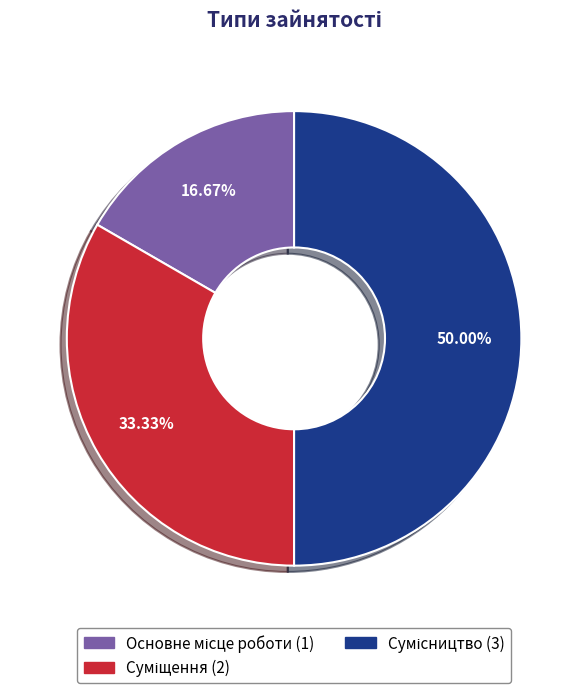

Rank the categories by value from lowest to highest.

Основне місце роботи, Суміщення, Сумісництво